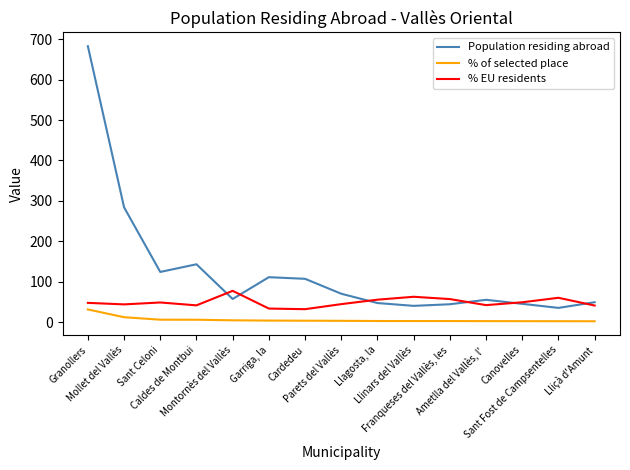

Rank the series by their maximum value, from highest to lowest.

Population residing abroad, % EU residents, % of selected place